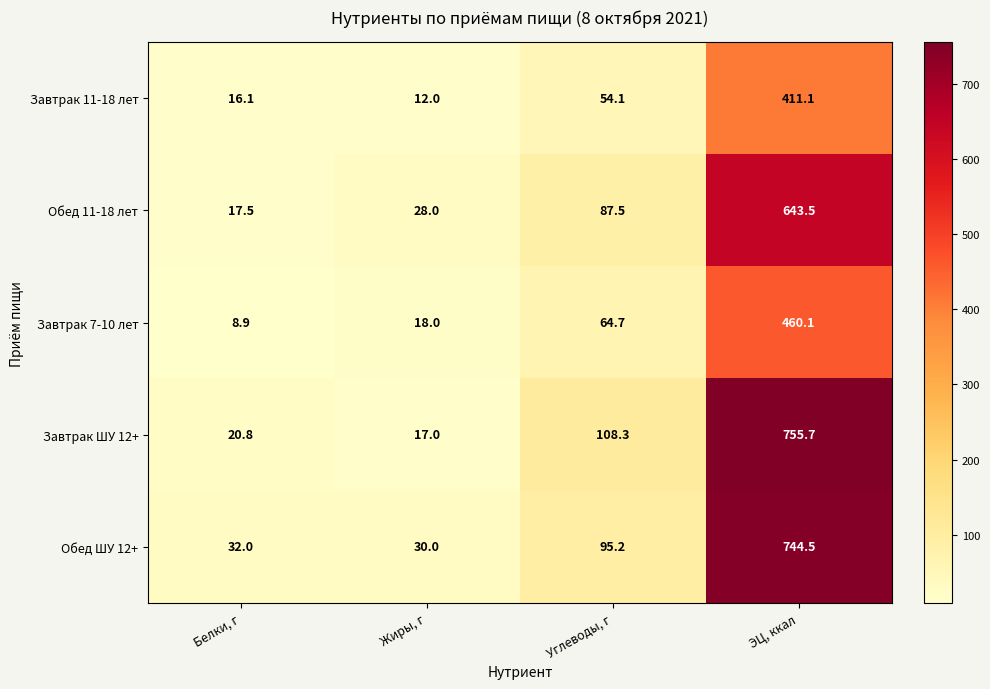

Rank the series at Белки, г from highest to lowest value.

Обед ШУ 12+, Завтрак ШУ 12+, Обед 11-18 лет, Завтрак 11-18 лет, Завтрак 7-10 лет